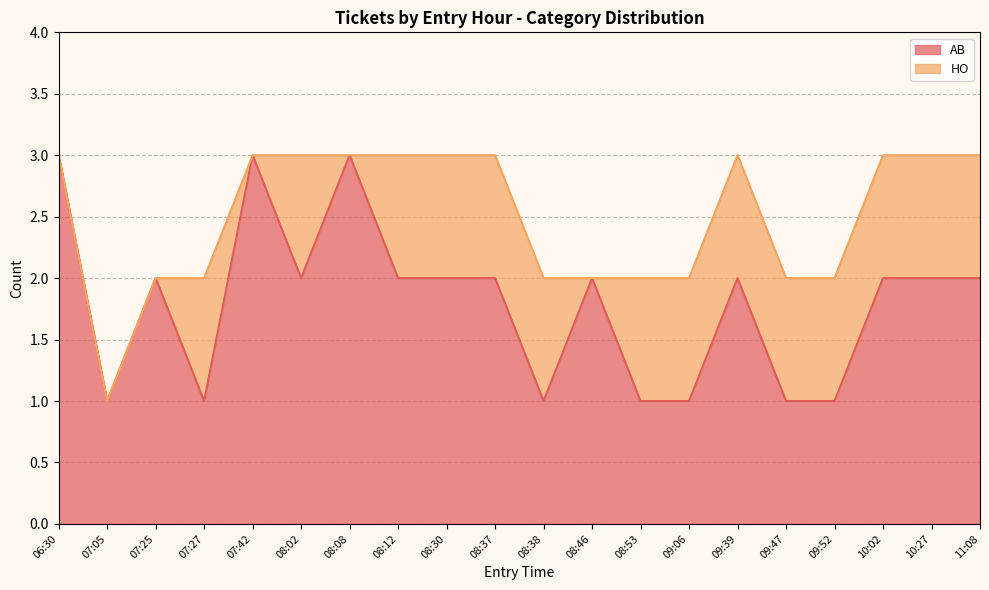

List the labels in order of value, largest first.

06:30, 07:42, 08:08, 07:25, 08:02, 08:12, 08:30, 08:37, 08:46, 09:39, 10:02, 10:27, 11:08, 07:05, 07:27, 08:38, 08:53, 09:06, 09:47, 09:52